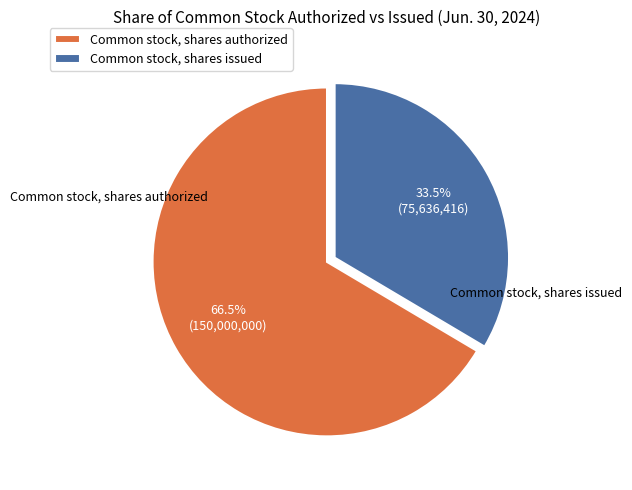

How many segments does this pie chart have?

2